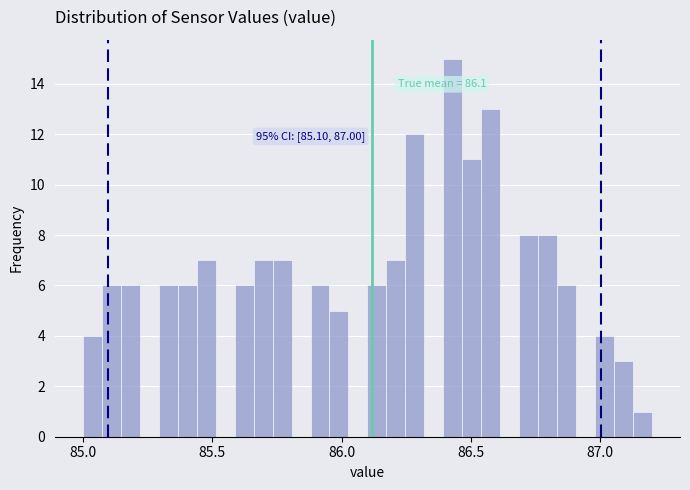

Around what value on the x-axis is the tallest bar? Give the approximate position of its centre, as read against the axis.

86.45